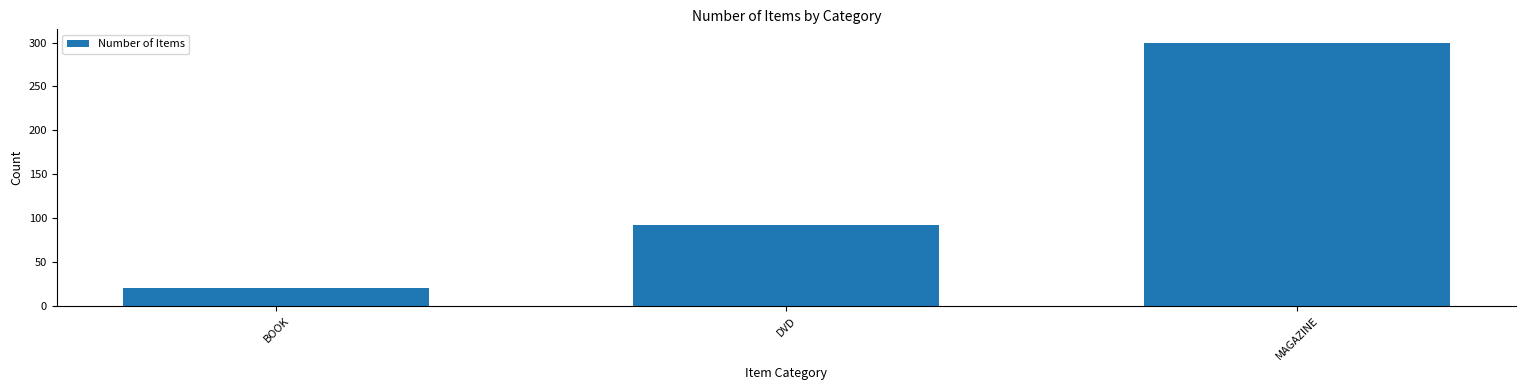

Rank the categories by value from highest to lowest.

MAGAZINE, DVD, BOOK